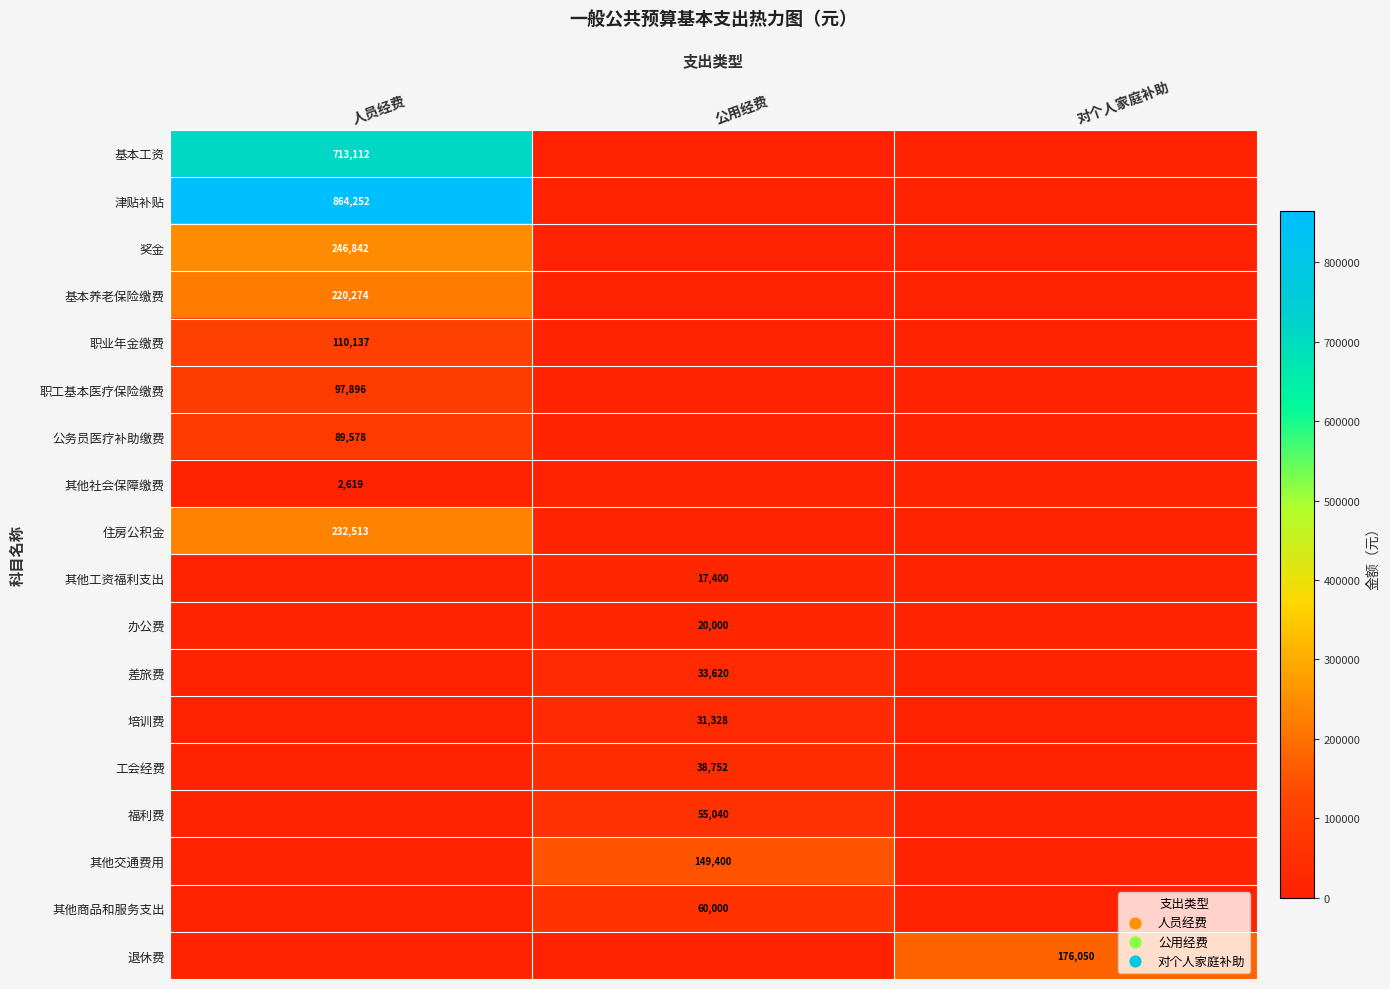

The value of 职业年金缴费 at 人员经费 is 110137. True or false?

True